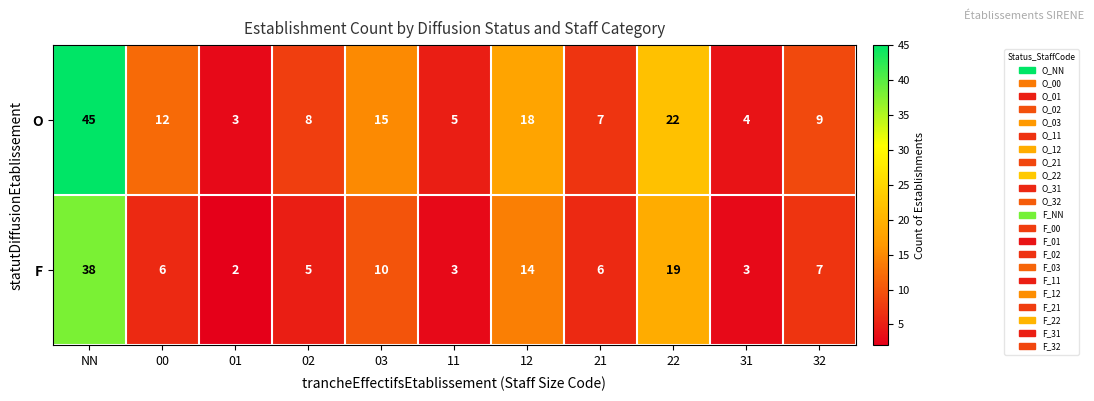

Which series has the largest range (max minus min)?

O